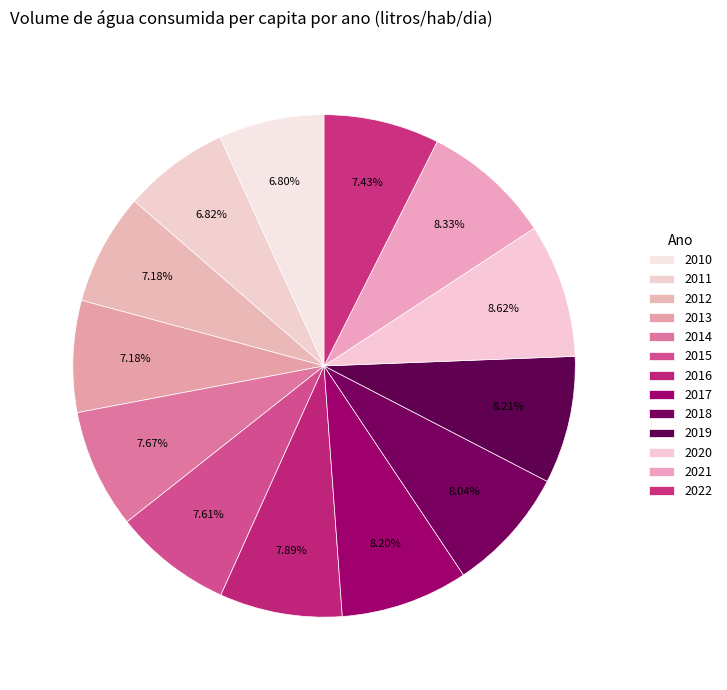

Is there any slice that represents more than half of the pie?

No